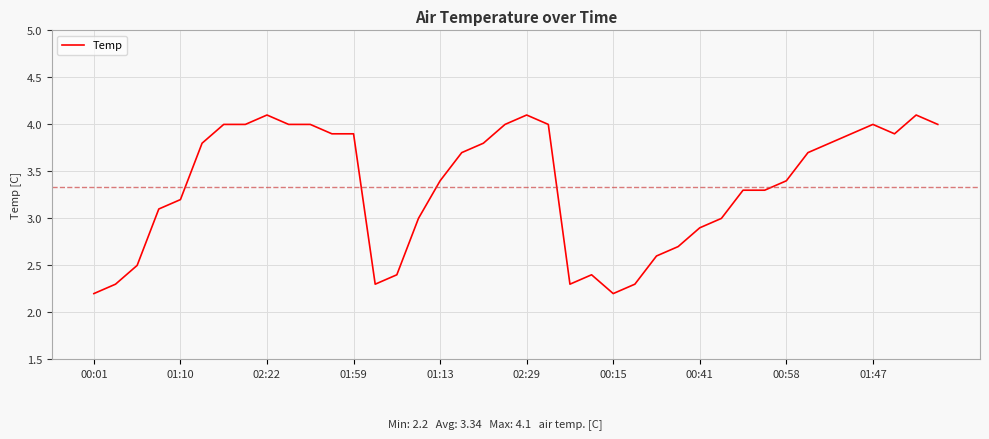

How many distinct data groups are displayed?

1